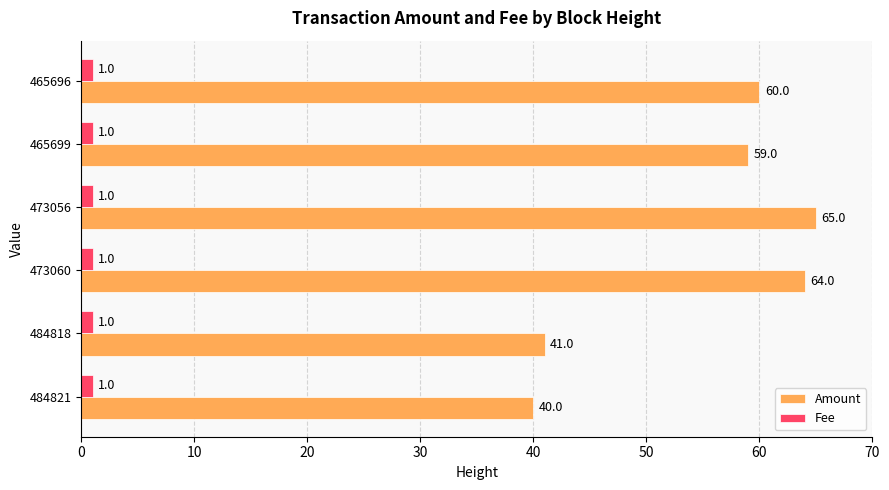

What is the difference between the highest and lowest values at 473056?

64